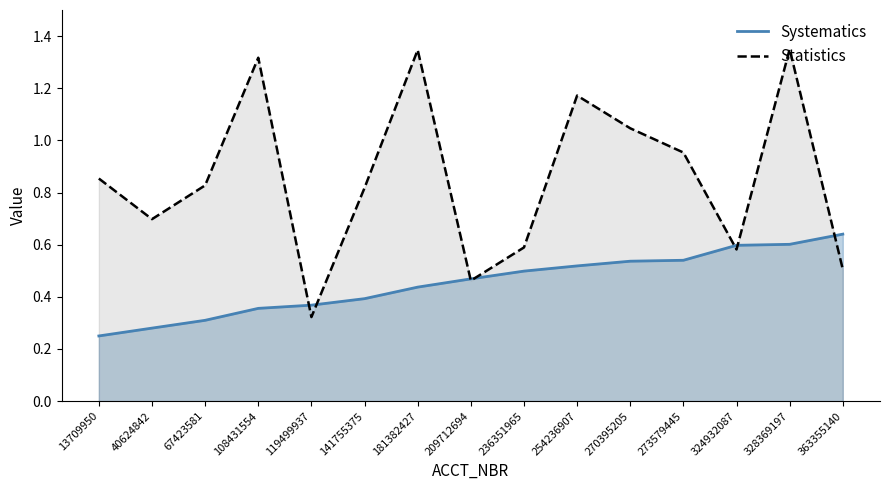

What is the difference between the second highest and second lowest values in the Systematics series?

0.3